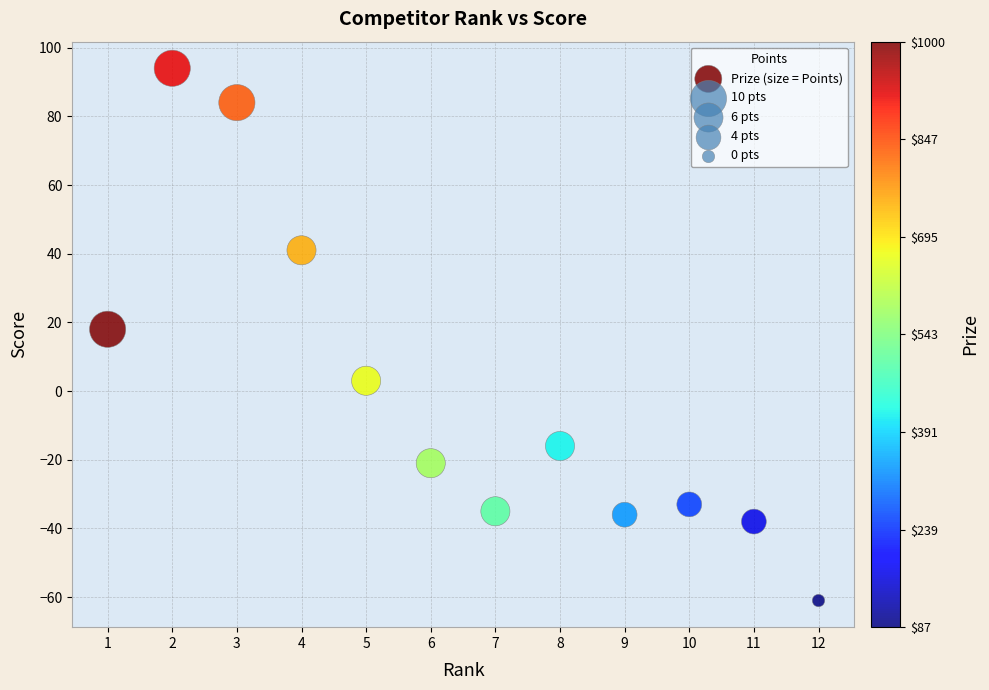

What is the range of Y values (max minus min)?

155